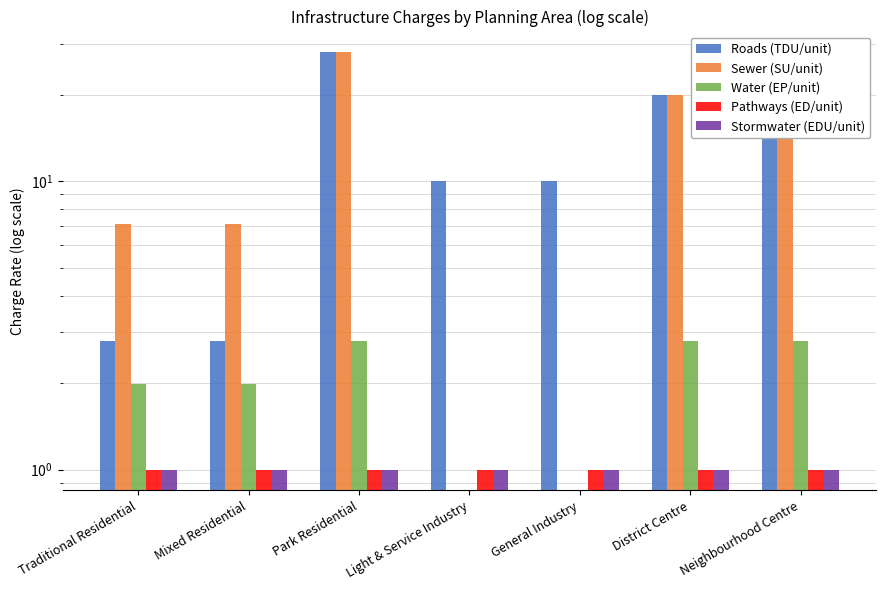

Is it true that Sewer (SU/unit) equals 7.1 at Mixed Residential?

True